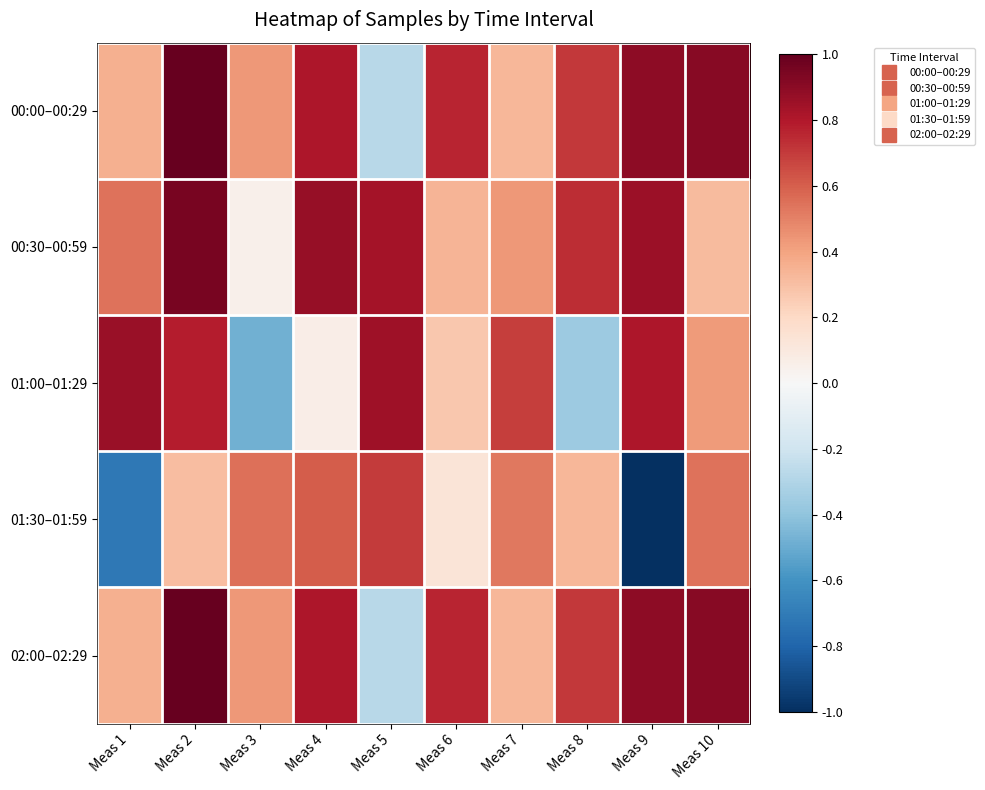

Which series has the largest total across all categories?

00:00–00:29